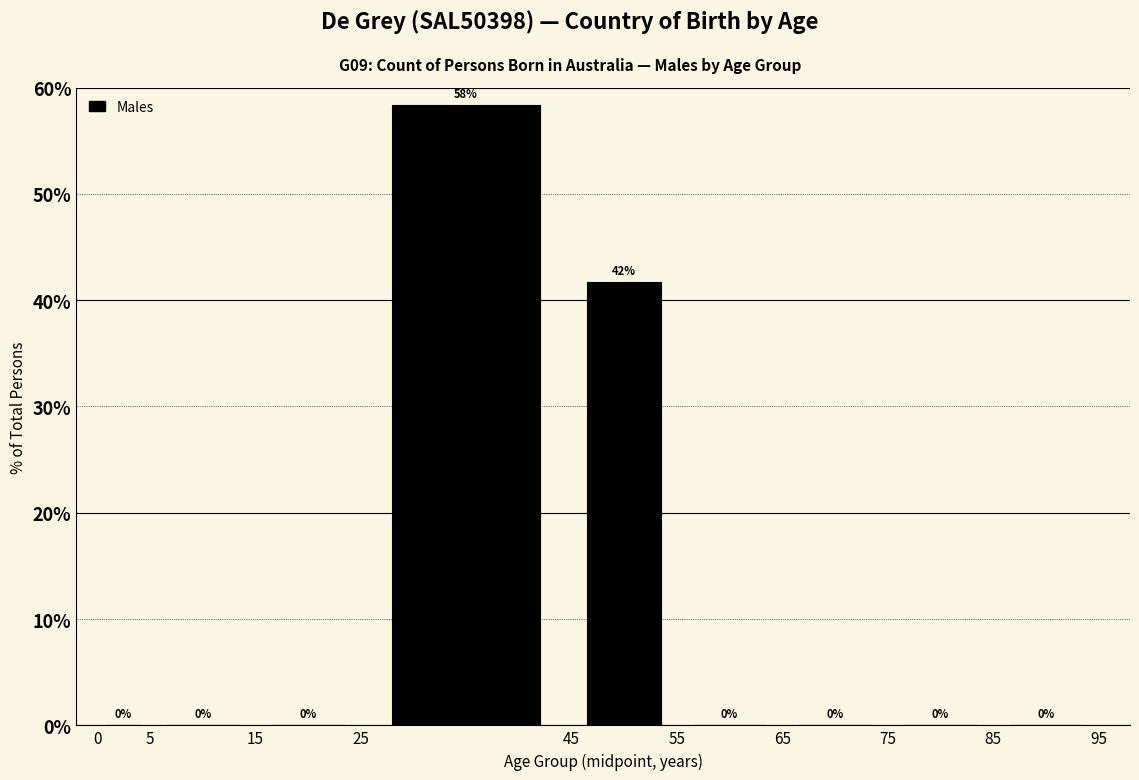

Which range on the x-axis has the tallest bar?

25 to 45